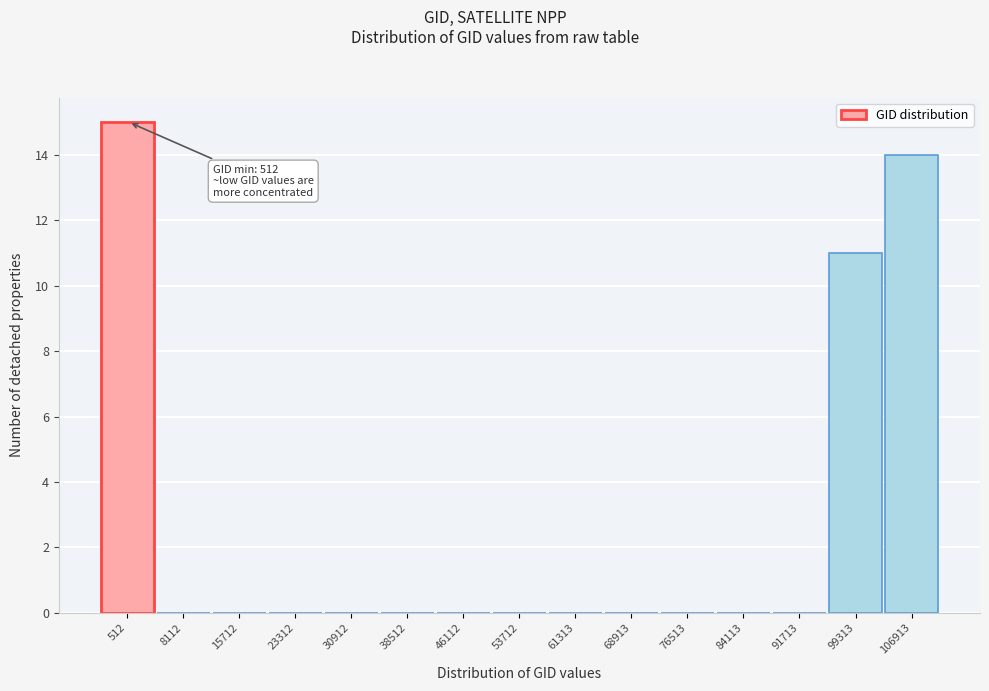

Reading left to right, what are all the values shown in this chart?

512=15	8112=0	15712=0	23312=0	30912=0	38512=0	46112=0	53712=0	61313=0	68913=0	76513=0	84113=0	91713=0	99313=11	106913=14